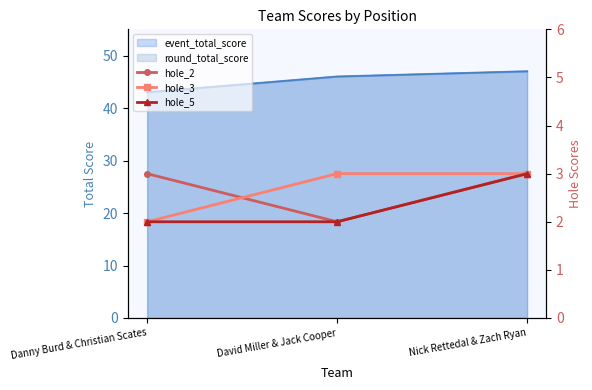

Which category has the lowest value across all series?

David Miller & Jack Cooper